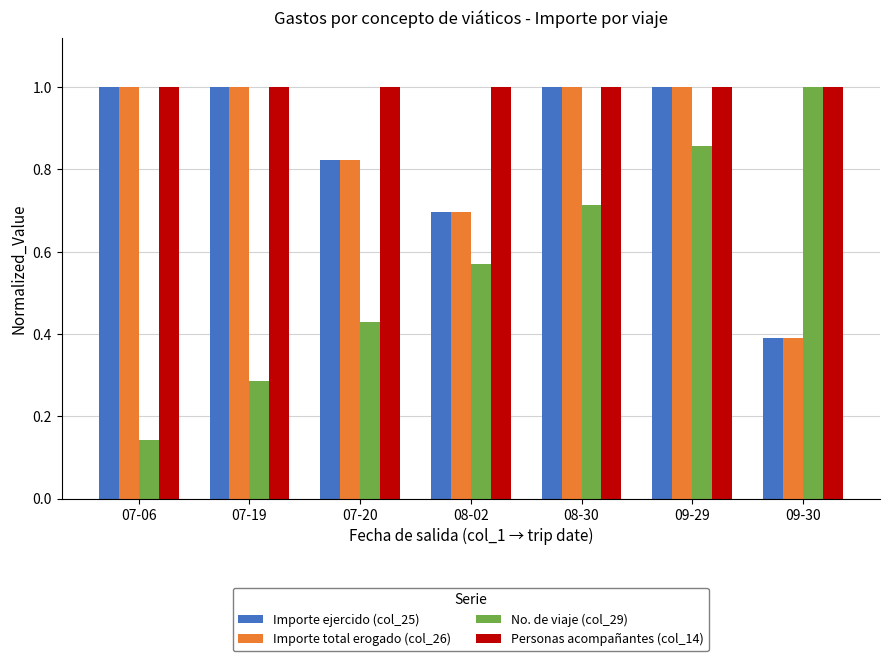

What is the sum of all No. de viaje (col_29) values?

4.0